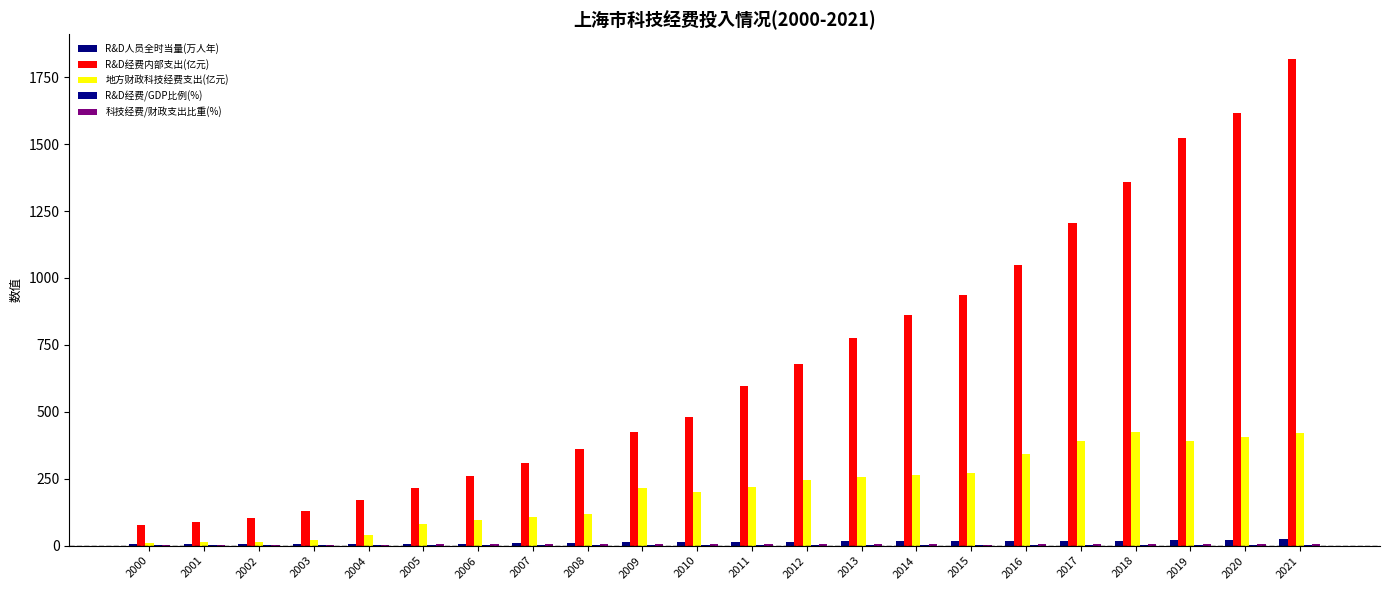

Reading left to right, list all the values displayed in this chart.

R&D人员全时当量(万人年): 6.3	5.2	5.0	5.6	5.7	7.1	8.0	9.0	9.8	13.3	13.5	14.8	15.3	16.6	16.8	17.2	18.4	18.4	18.8	19.9	22.9	23.6
R&D经费内部支出(亿元): 76.7	88.1	102.4	128.9	170.3	213.8	258.8	307.5	362.3	423.4	481.7	597.7	679.5	776.8	862.0	936.1	1049.3	1205.2	1359.2	1524.5	1615.7	1819.8
地方财政科技经费支出(亿元): 10.1	12.4	15.2	19.8	39.3	79.3	94.9	105.8	120.3	215.3	202.0	218.5	245.4	257.7	262.3	271.9	341.7	389.9	426.4	389.5	406.2	422.7
R&D经费/GDP比例(%): 1.6	1.7	1.8	1.9	2.1	2.3	2.4	2.4	2.5	2.7	2.7	3.0	3.2	3.4	3.4	3.5	3.5	3.7	3.8	4.0	4.2	4.2
科技经费/财政支出比重(%): 1.6	1.7	1.7	1.8	2.8	4.8	5.2	4.9	4.6	7.2	6.1	5.6	5.9	5.7	5.3	4.4	4.9	5.2	5.1	4.8	5.0	5.0